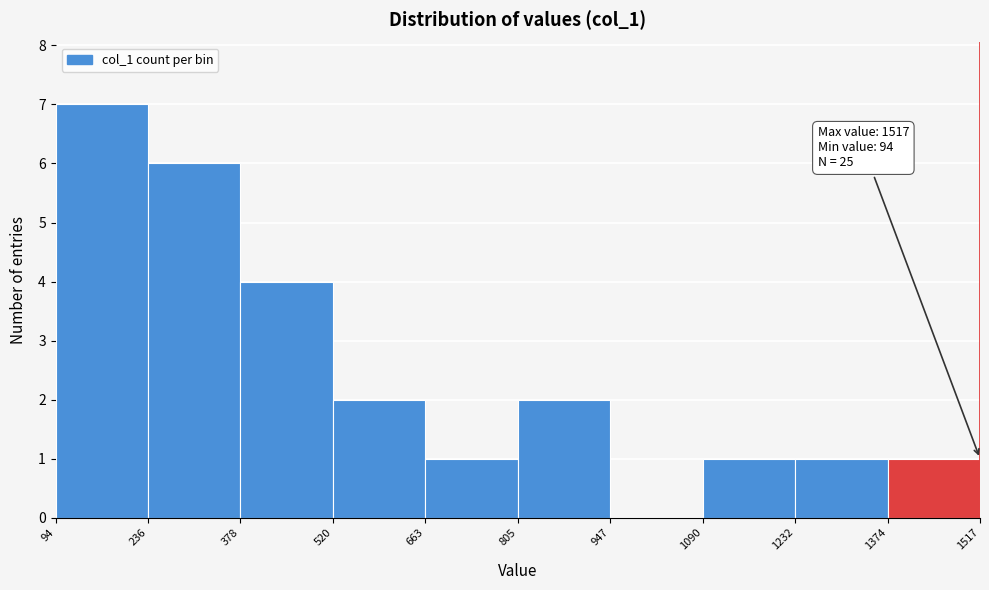

Over which range of the x-axis is the bar tallest?

94 to 236